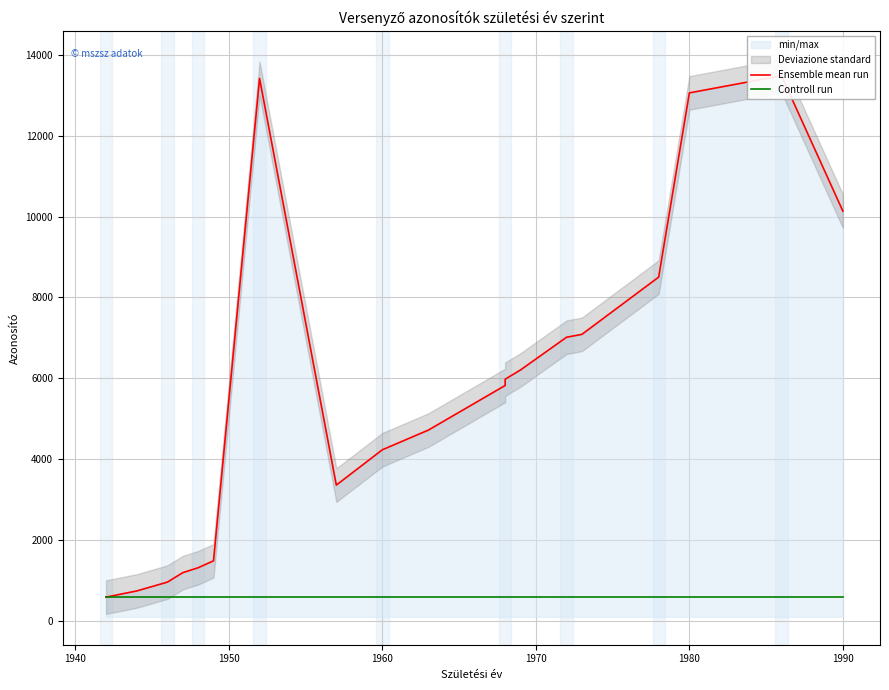

True or false: Controll run and Ensemble mean run cross at least once.

False